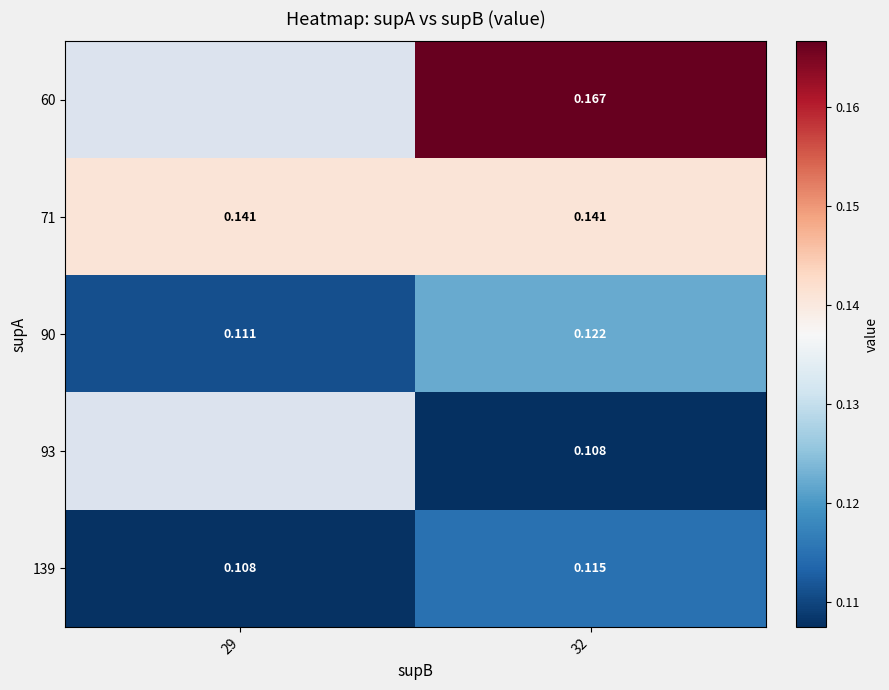

Which category has the highest value in the 93 series?

29